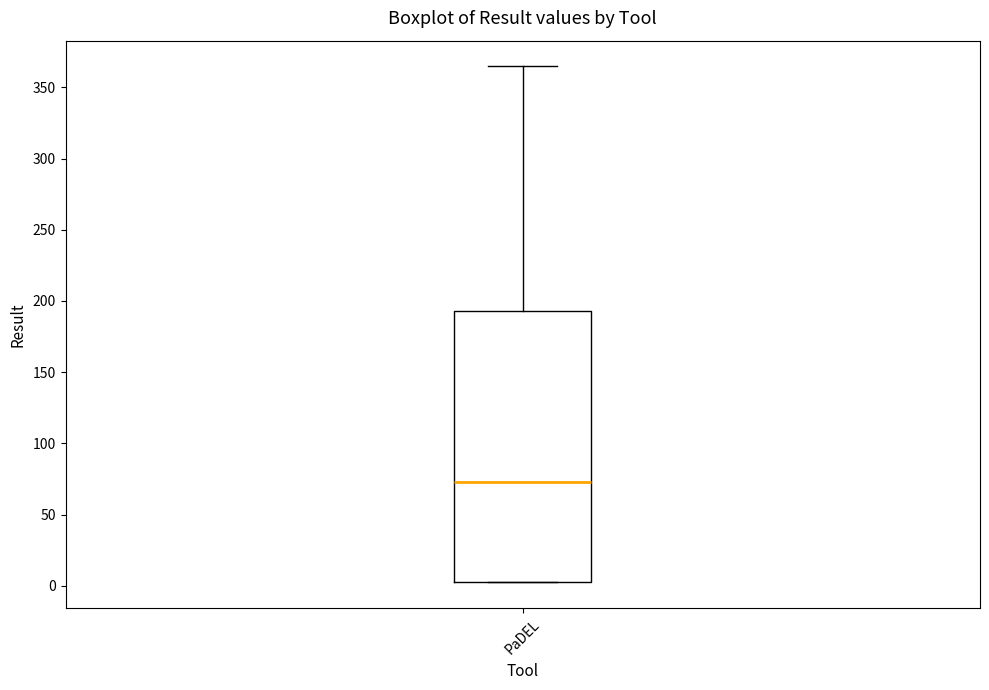

Where does the upper whisker of the box for PaDEL end on the y-axis? The values are not printed on the chart, so give them approximately, as read against the axis.

365